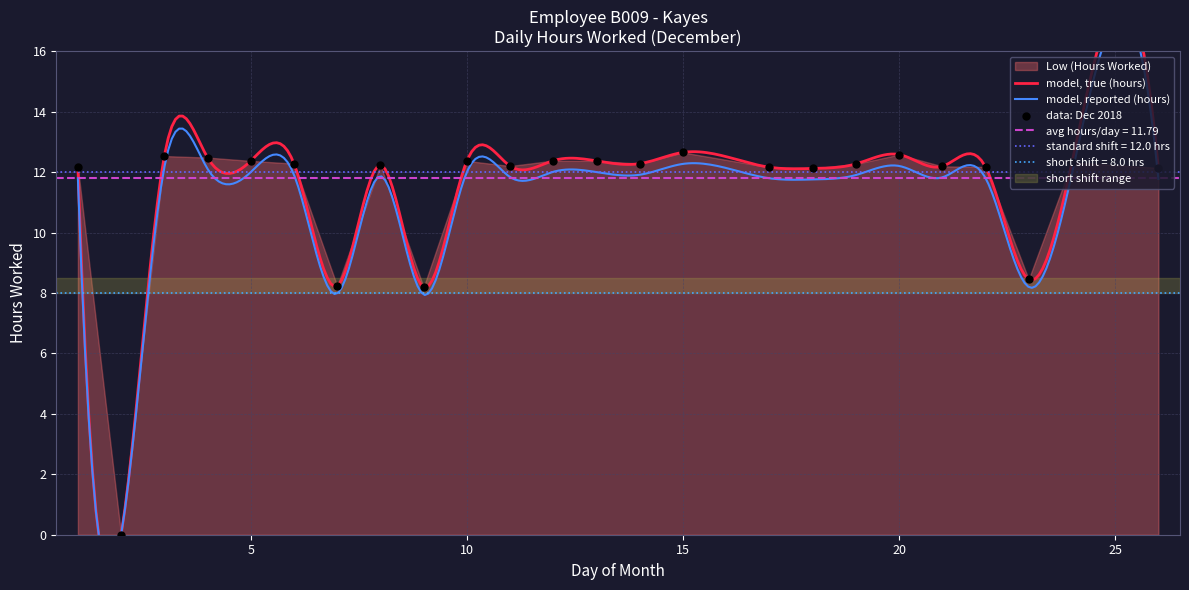

Approximately how many times larger is the value at 15 compared to 7?

1.5